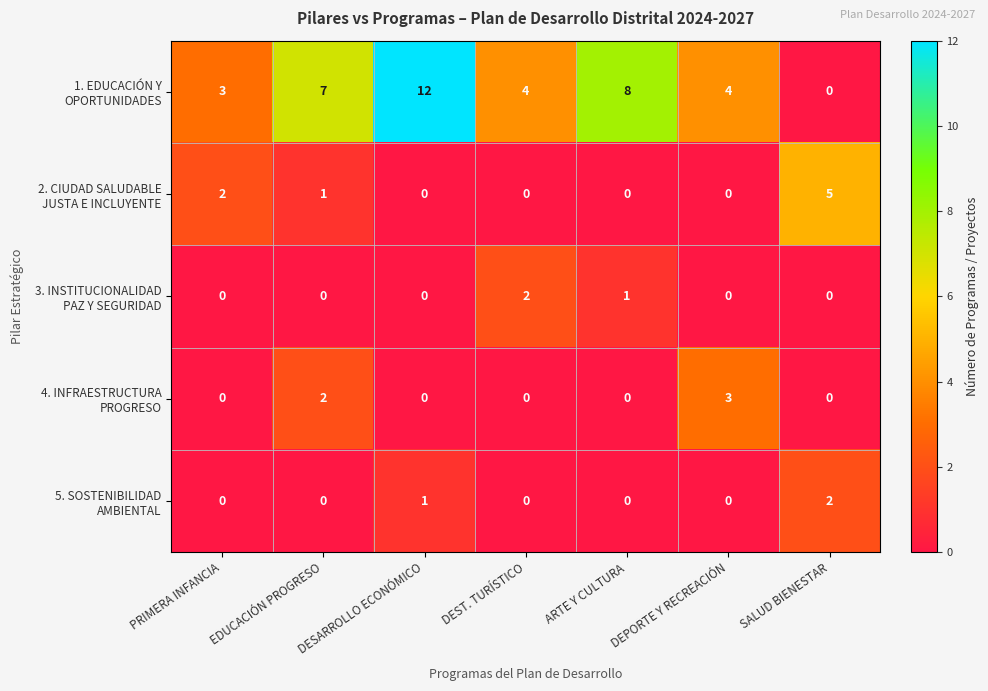

What is the total value across all series at DEST. TURÍSTICO?

6